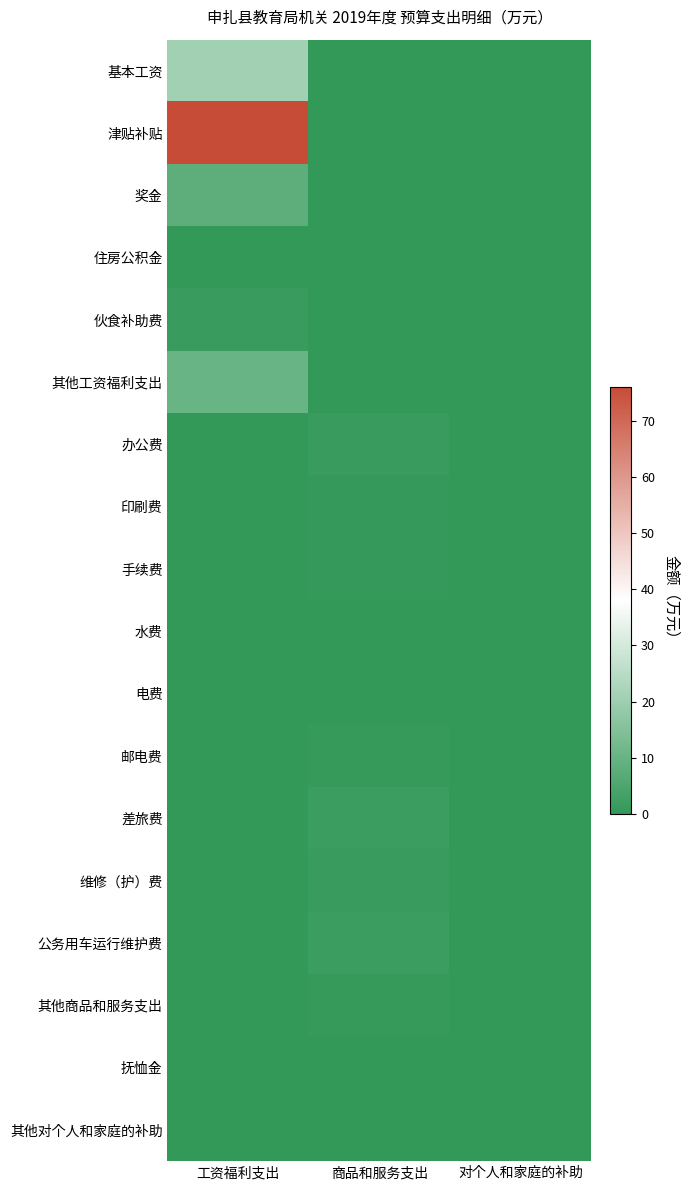

How many data points does each series have?

3